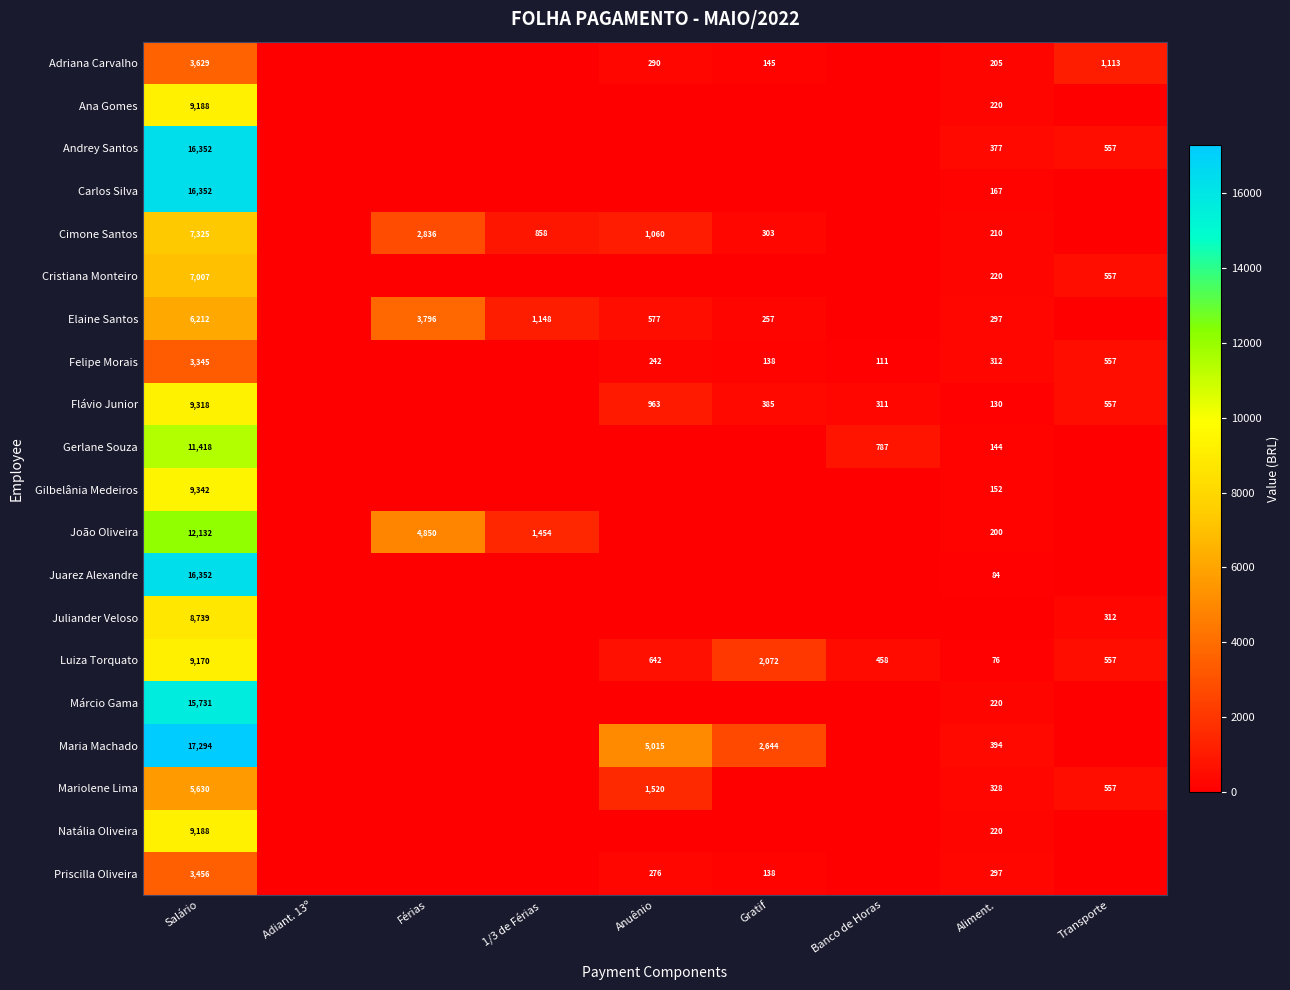

What is the difference between the Cimone Santos values at Férias and Gratif?

2533